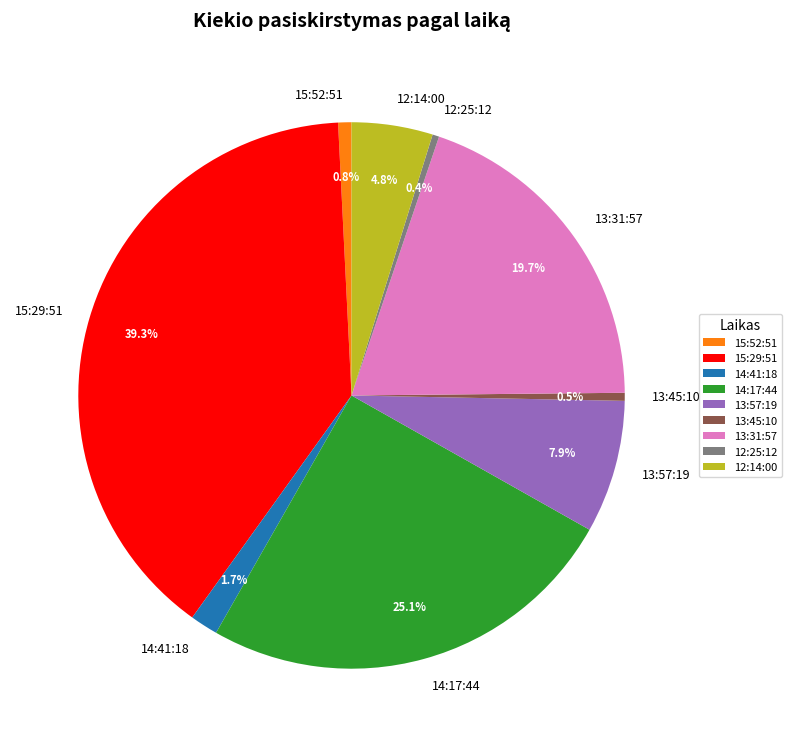

Does 13:31:57 represent more than half of the total?

No